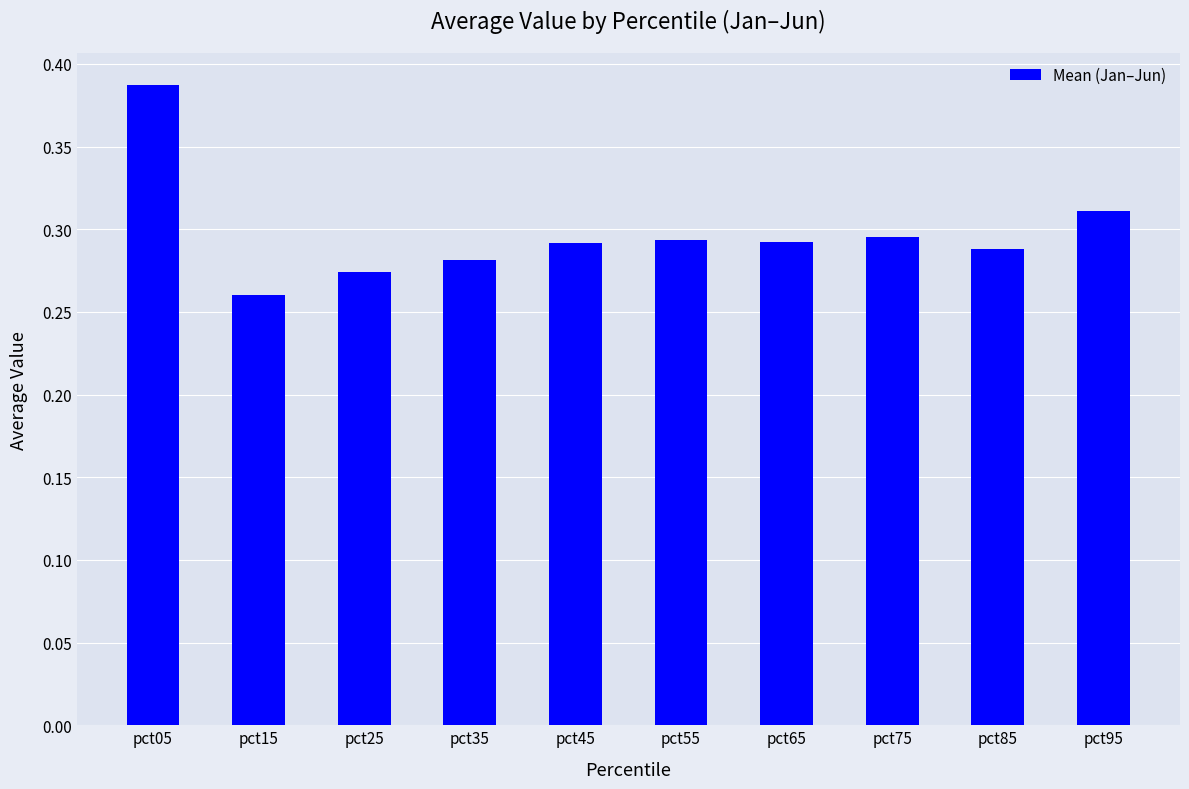

Which has a higher value, pct15 or pct35?

pct35